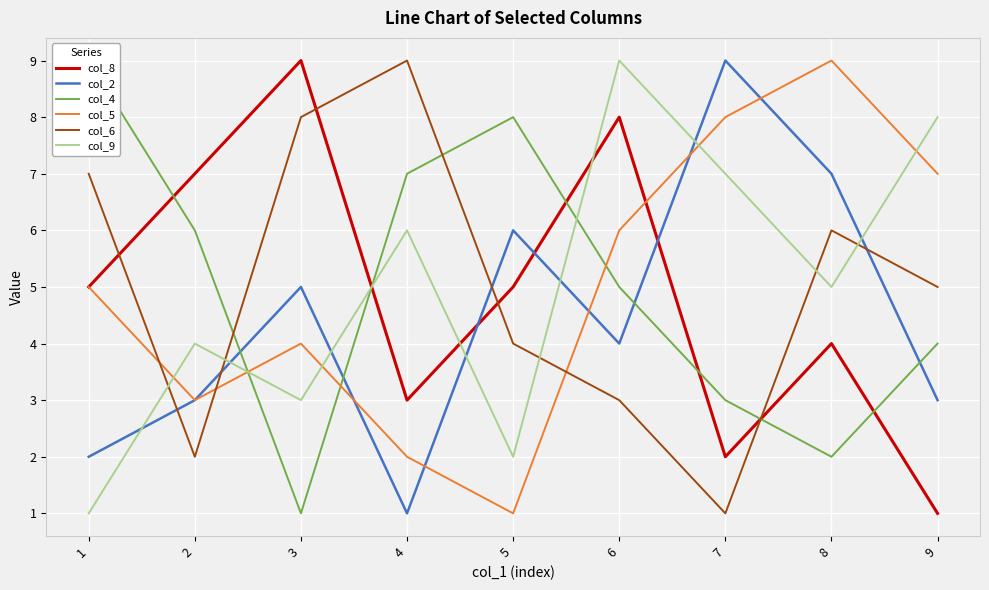

Where does the col_4 series first go above 5?

1